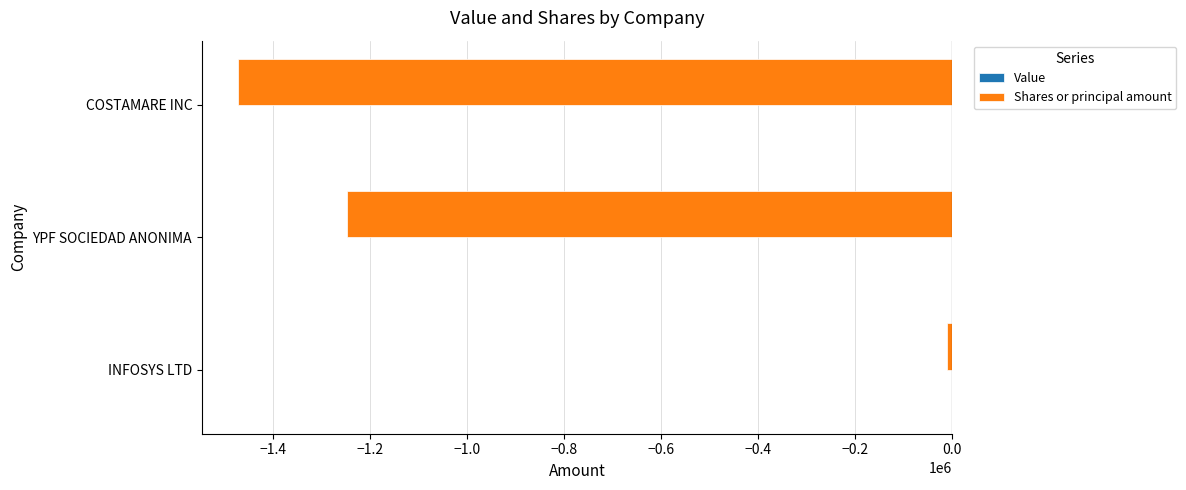

Rank the categories by value from lowest to highest.

COSTAMARE INC, YPF SOCIEDAD ANONIMA, INFOSYS LTD